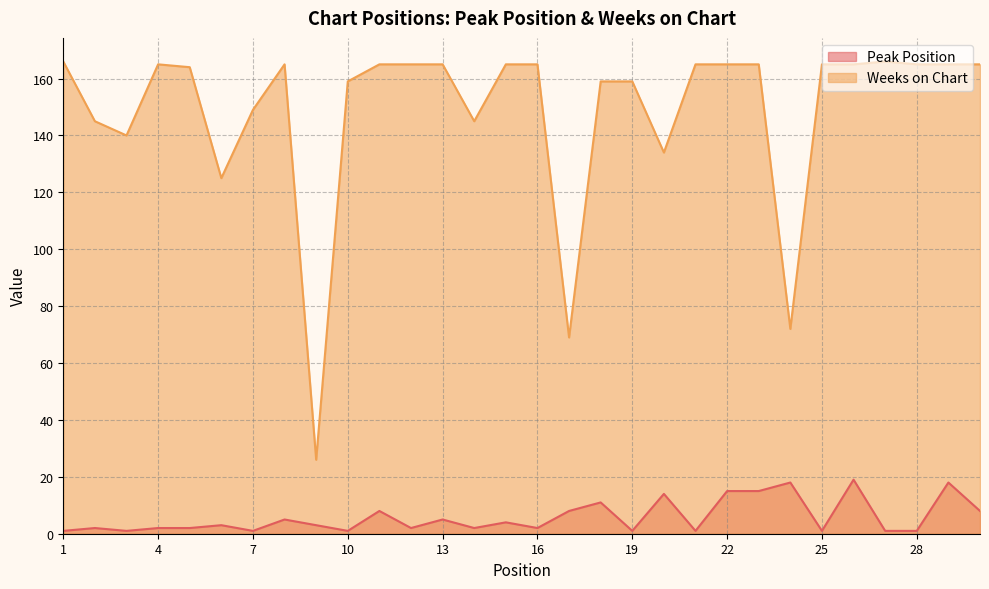

At which category is the sum across all series the highest?

26